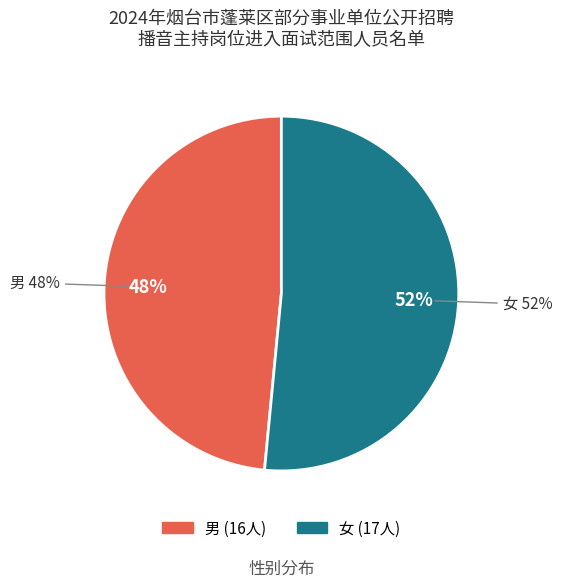

To the nearest percent, what is the difference between the 女 and 男 slice percentages?

3%